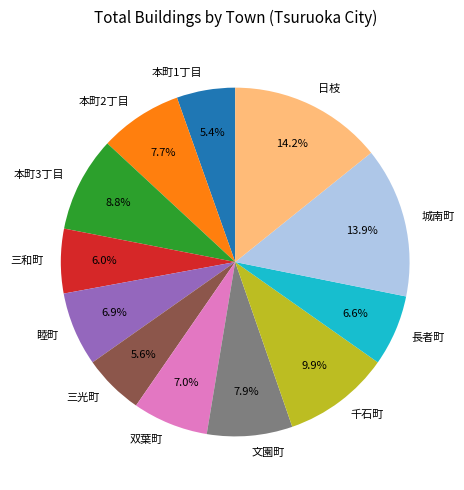

Is 三和町 the majority of the pie?

No